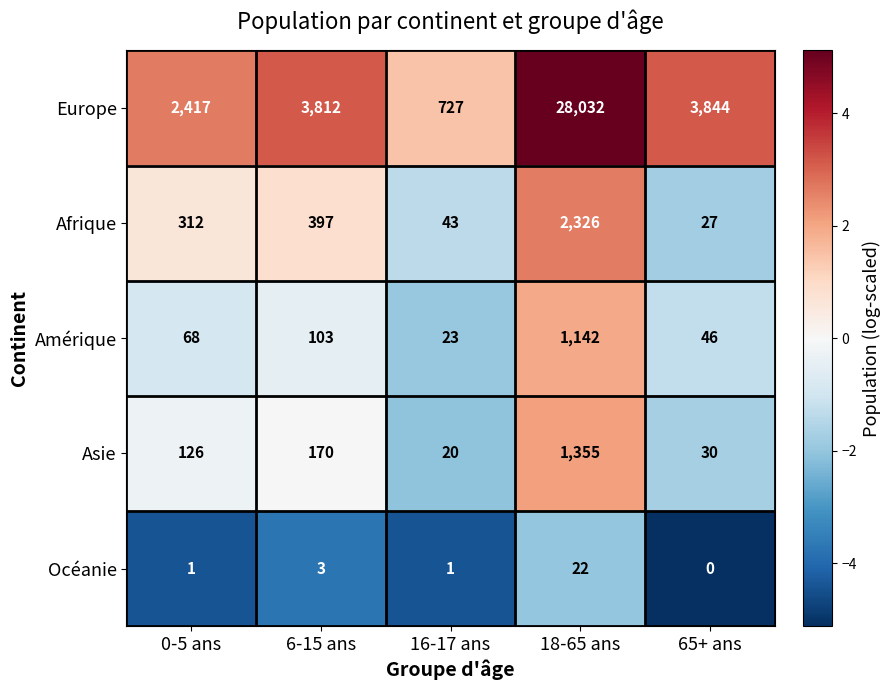

How many series are shown in this chart?

5